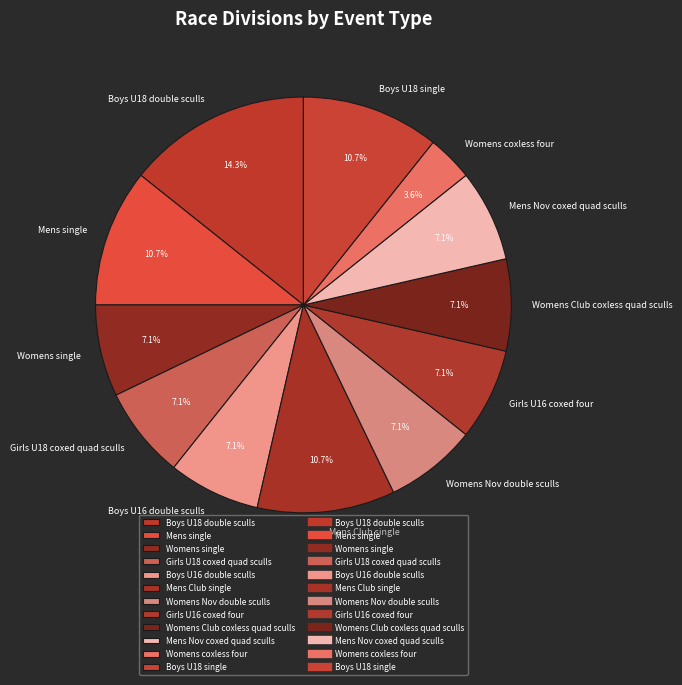

Which has a higher value, Womens coxless four or Girls U18 coxed quad sculls?

Girls U18 coxed quad sculls